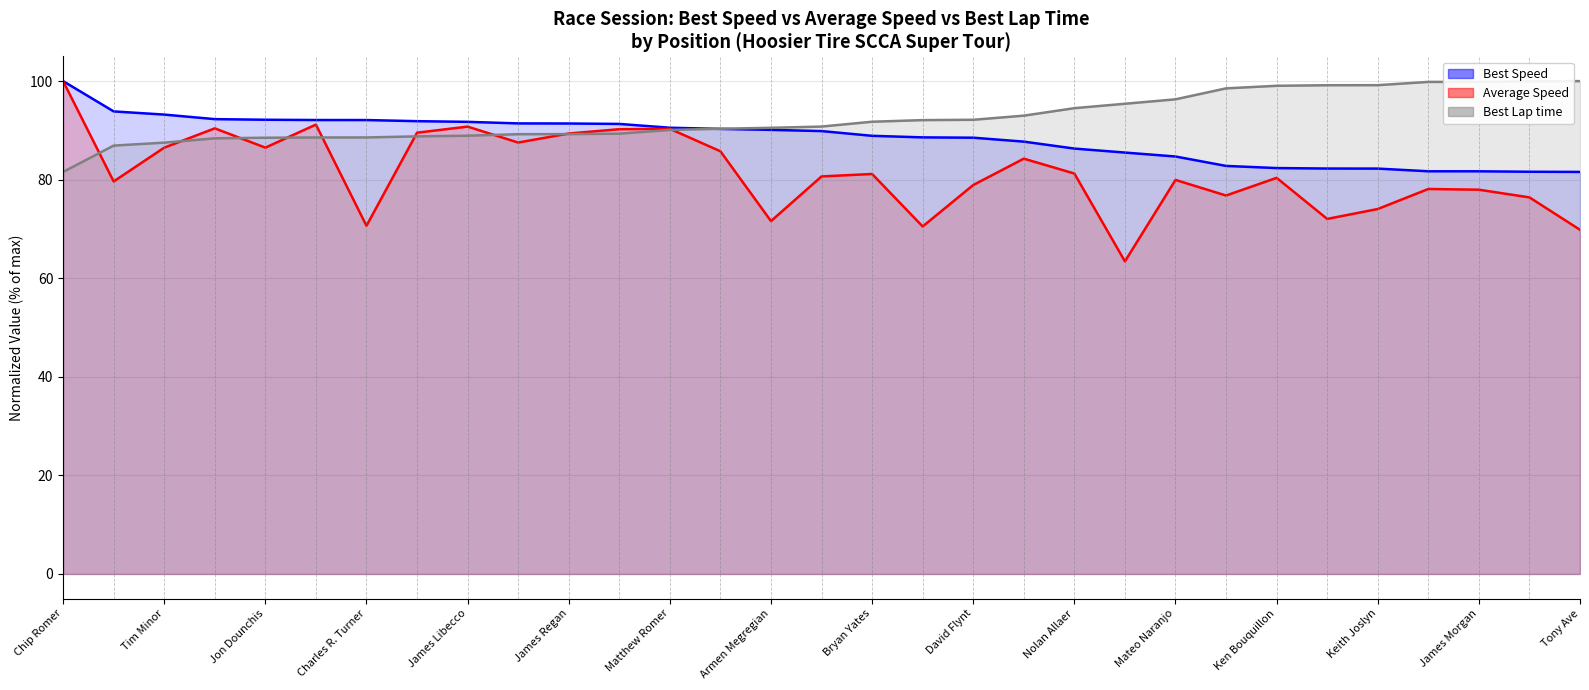

How many times do Best Lap time (line) and Average Speed (line) cross each other?

9